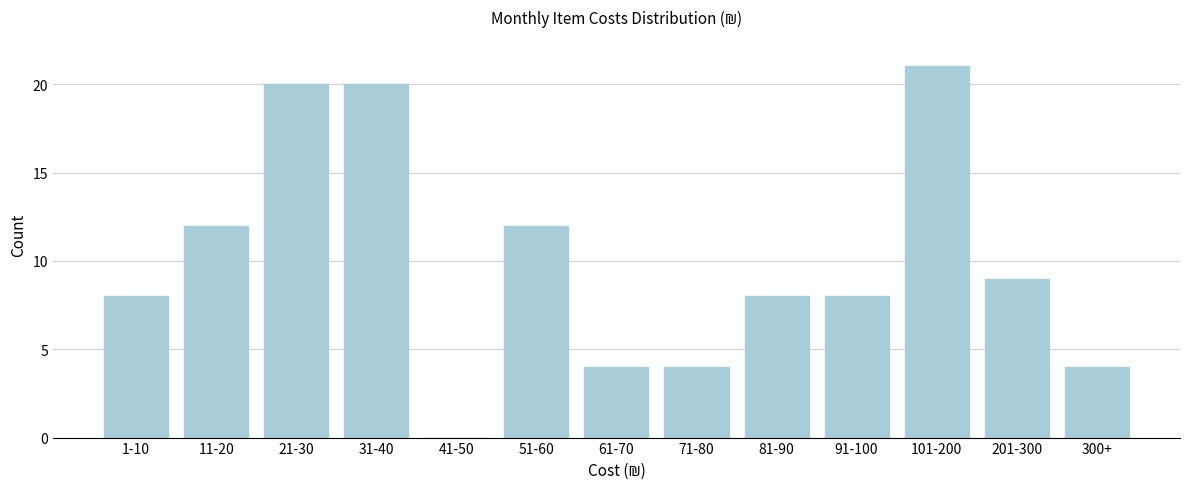

Reading left to right, transcribe all the data shown in this chart.

1-10=8	11-20=12	21-30=20	31-40=20	41-50=0	51-60=12	61-70=4	71-80=4	81-90=8	91-100=8	101-200=21	201-300=9	300+=4